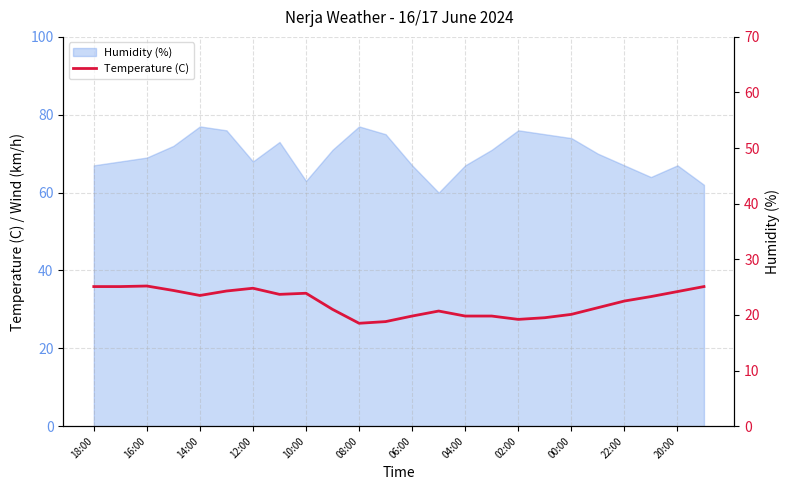

Reading left to right, extract all data points from this chart.

25.1	25.1	25.2	24.4	23.5	24.3	24.8	23.7	23.9	21.0	18.5	18.8	19.8	20.7	19.8	19.8	19.2	19.5	20.1	21.3	22.5	23.3	24.2	25.1